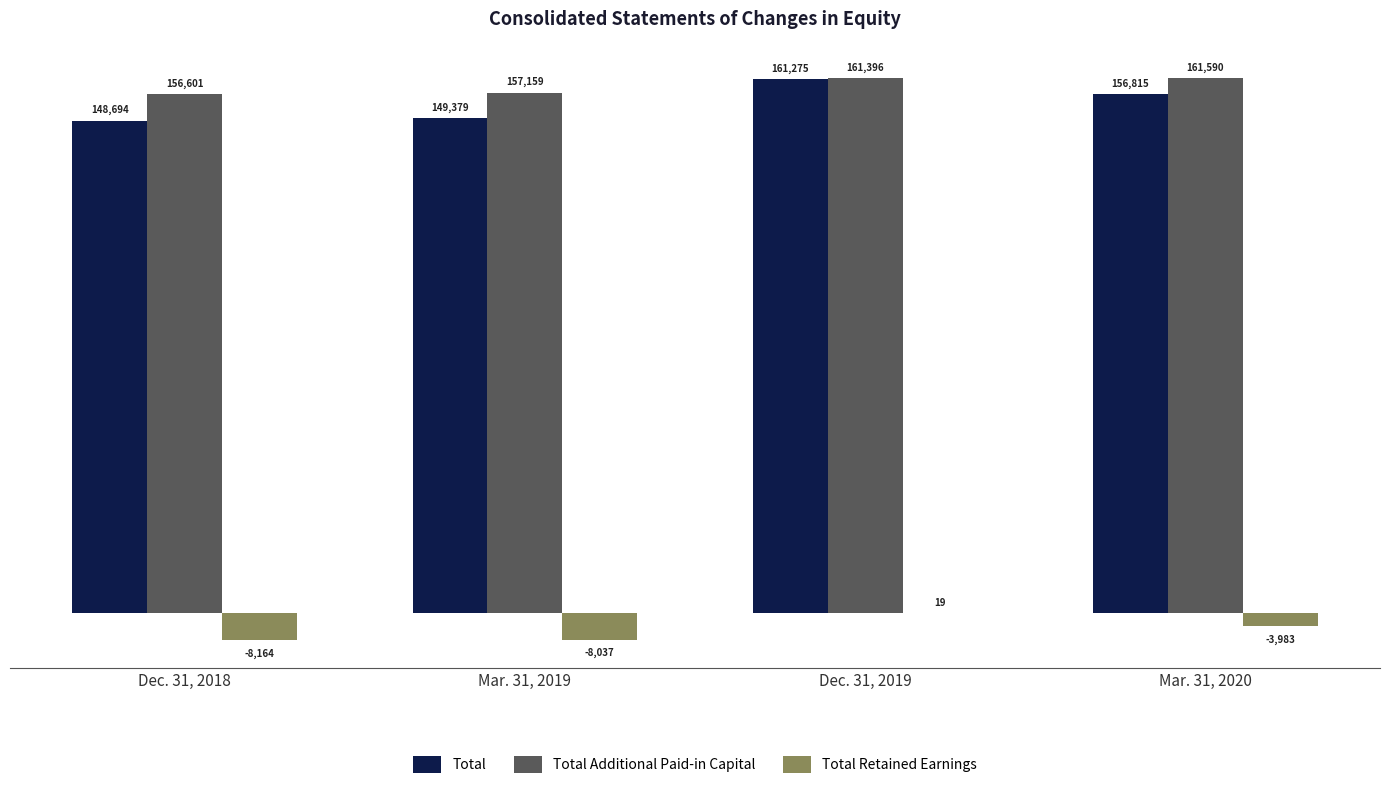

What is the total value across all series at Mar. 31, 2019?

298501